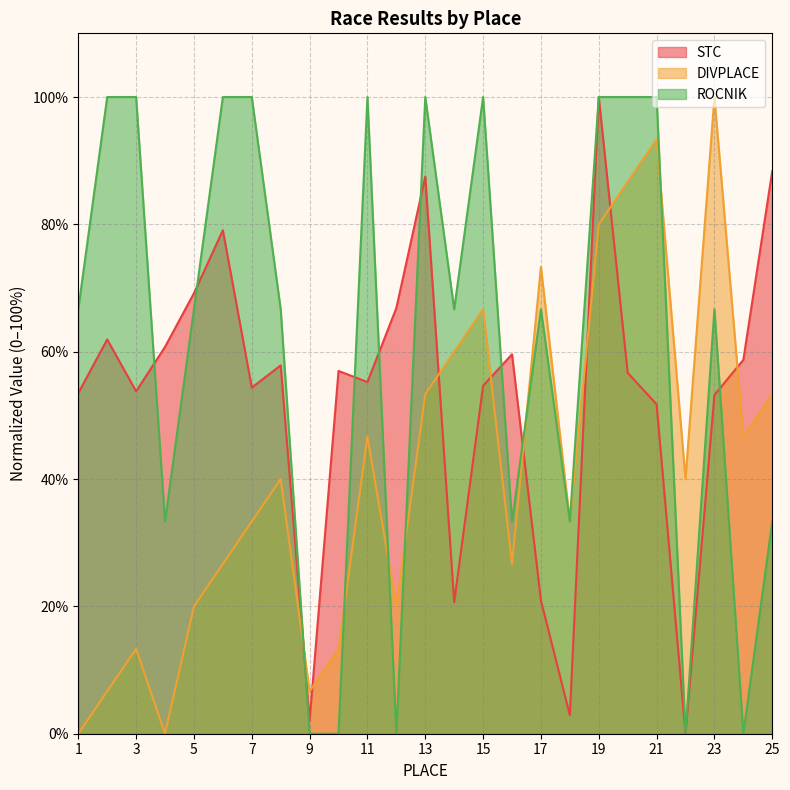

What is the average value of the DIVPLACE series?

41.6